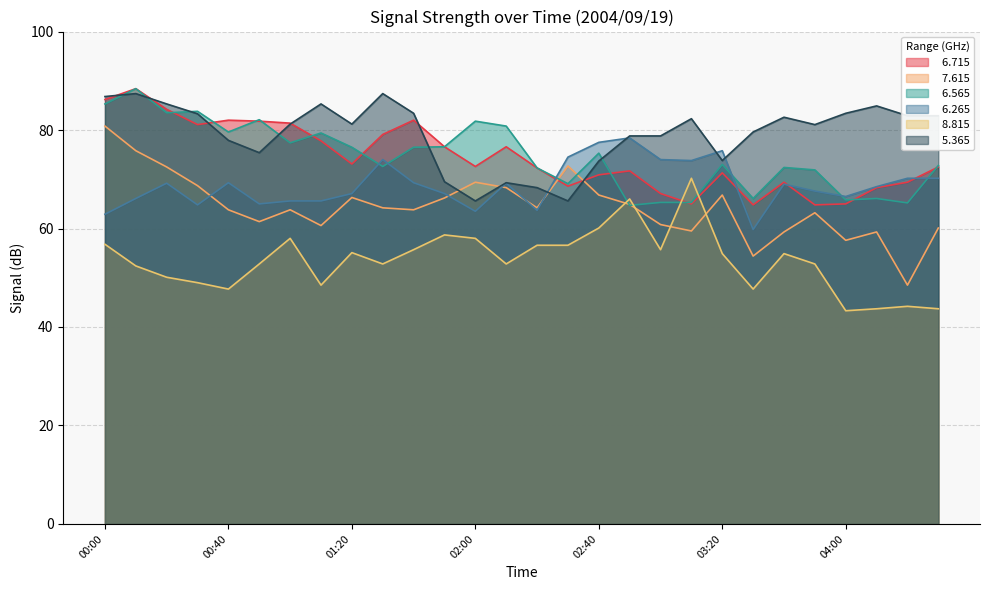

At which label does   8.815 first exceed 54?

00:00